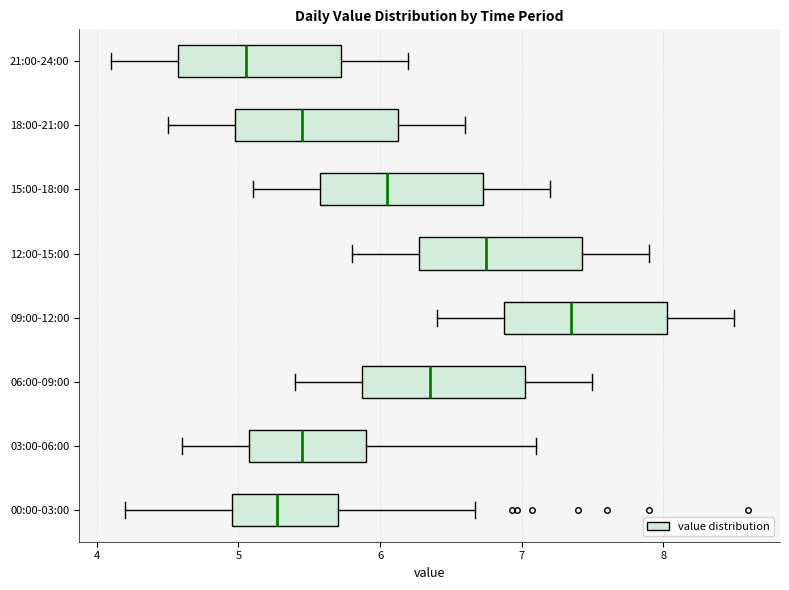

Reading bottom to top, read every box against the x-axis: the position of its median line, the range the box covers, and the ends of its whiskers. The values are not printed on the chart, so give them approximately, as read against the axis.

00:00-03:00: median 5.3, box 5.0 to 5.7, whiskers 4.2 to 6.7
03:00-06:00: median 5.5, box 5.1 to 5.9, whiskers 4.6 to 7.1
06:00-09:00: median 6.4, box 5.9 to 7.0, whiskers 5.4 to 7.5
09:00-12:00: median 7.4, box 6.9 to 8.0, whiskers 6.4 to 8.5
12:00-15:00: median 6.8, box 6.3 to 7.4, whiskers 5.8 to 7.9
15:00-18:00: median 6.1, box 5.6 to 6.7, whiskers 5.1 to 7.2
18:00-21:00: median 5.5, box 5.0 to 6.1, whiskers 4.5 to 6.6
21:00-24:00: median 5.1, box 4.6 to 5.7, whiskers 4.1 to 6.2